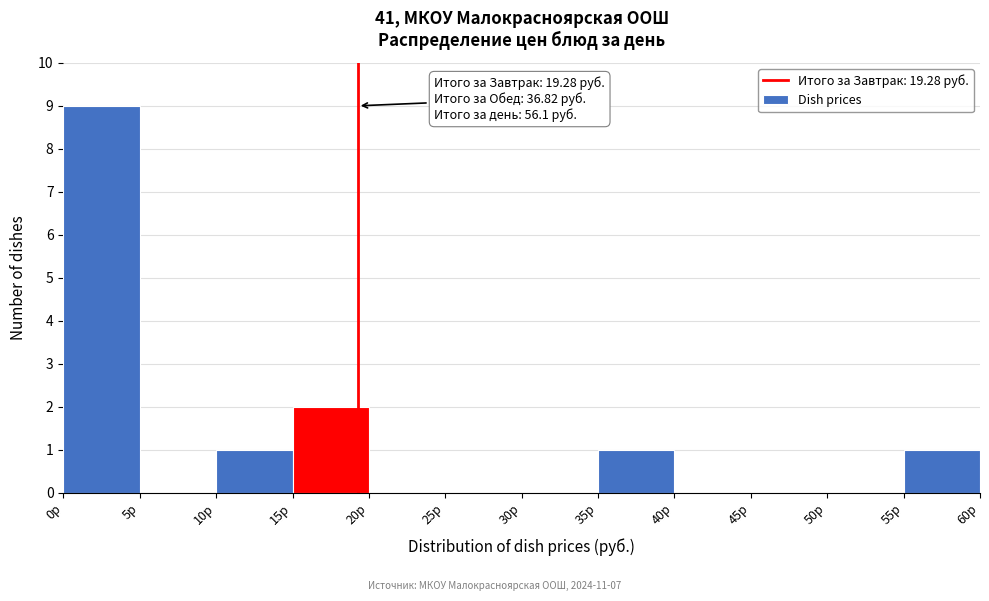

Over which range of the x-axis is the bar tallest?

0 to 5